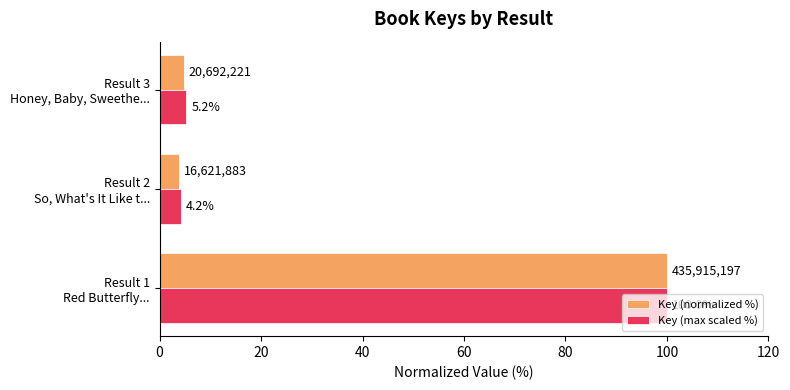

At how many categories does at least one series exceed 69?

1